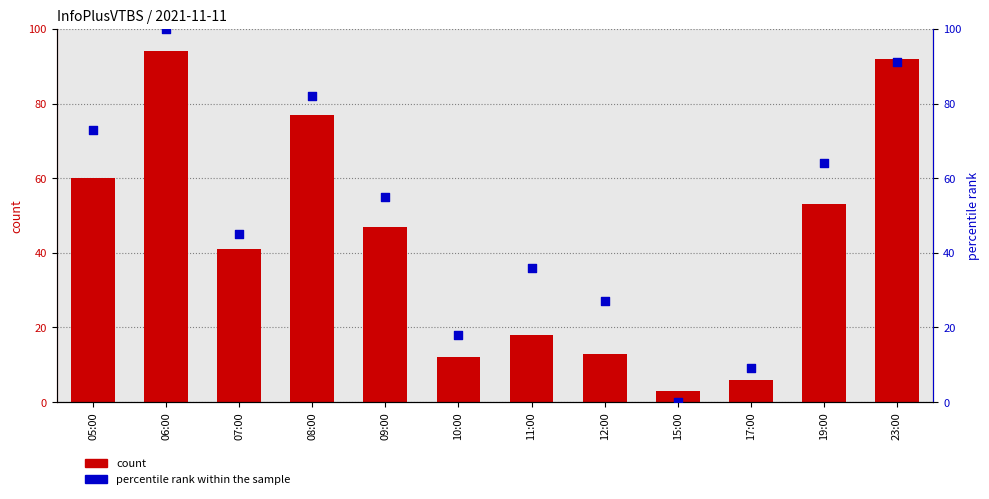

What is the total value across all series at 23:00?

183